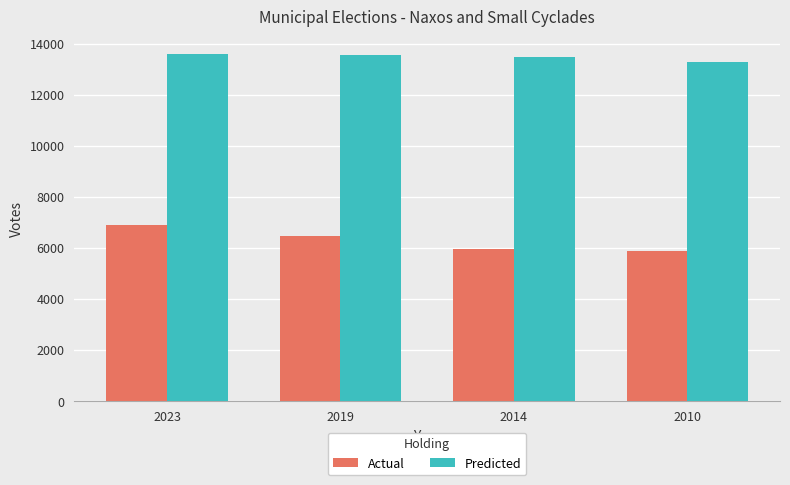

What is the value of the Actual bar at the 3rd from the left?

5937